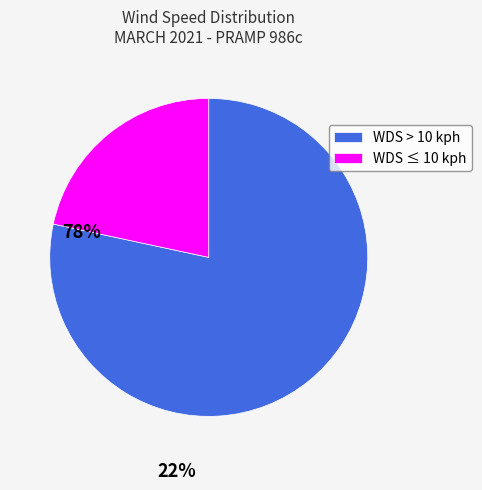

Is it true that WDS ≤ 10 kph is 22% of the pie?

True